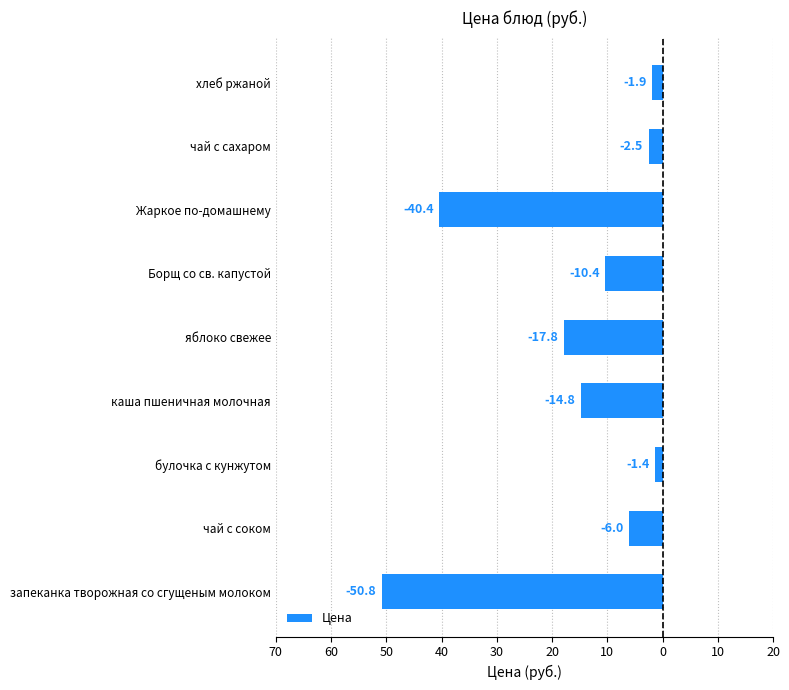

What is the average value?

-16.2